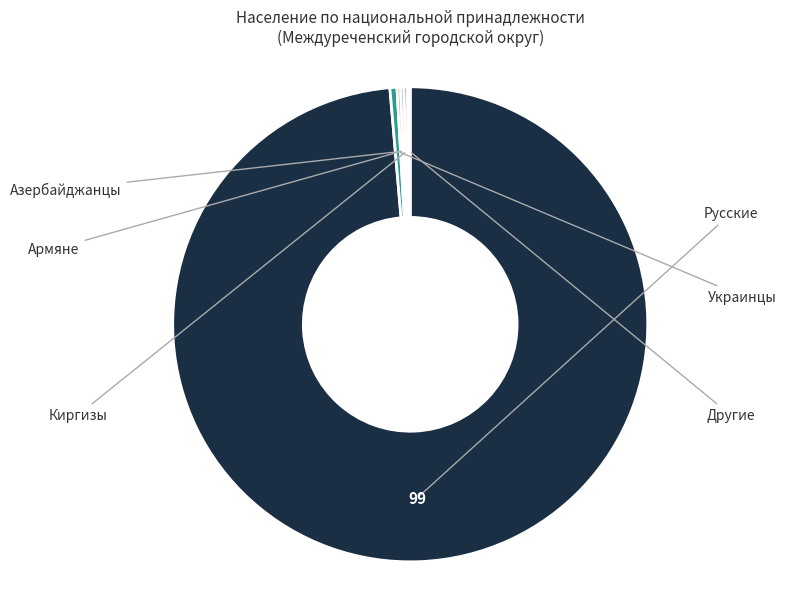

What is the change in value from Украинцы to Армяне?

-203